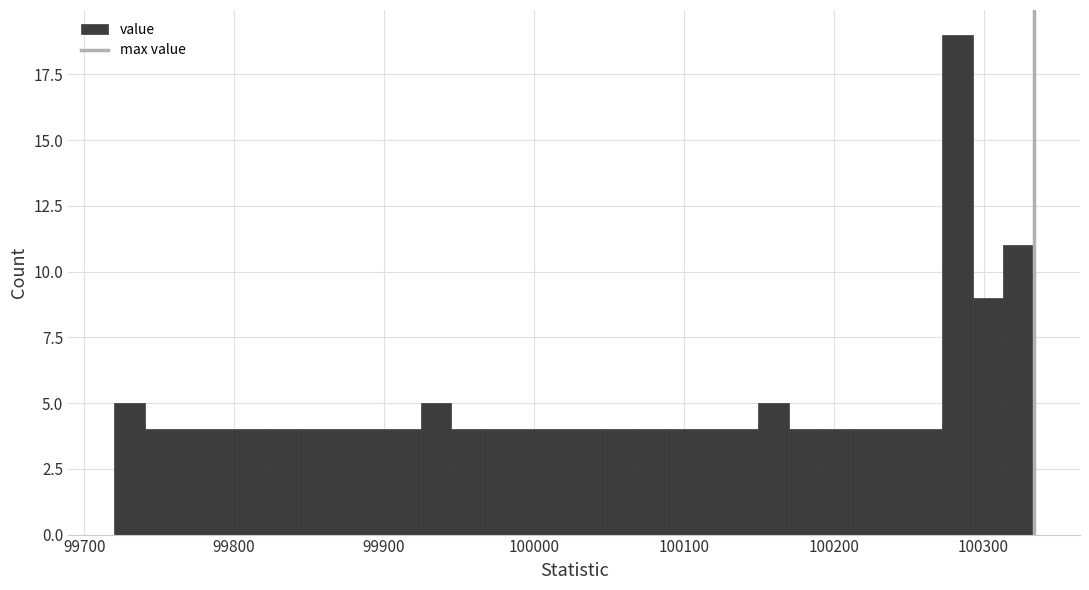

Read against the x-axis, roughly where is the centre of the tallest bar?

100280